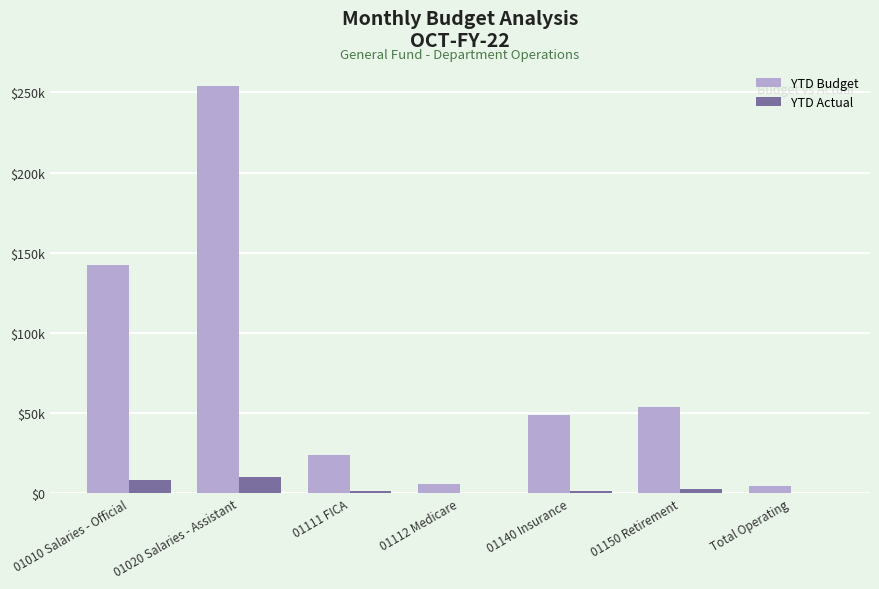

Between 01020 Salaries - Assistant and 01010 Salaries - Official, which is larger?

01020 Salaries - Assistant